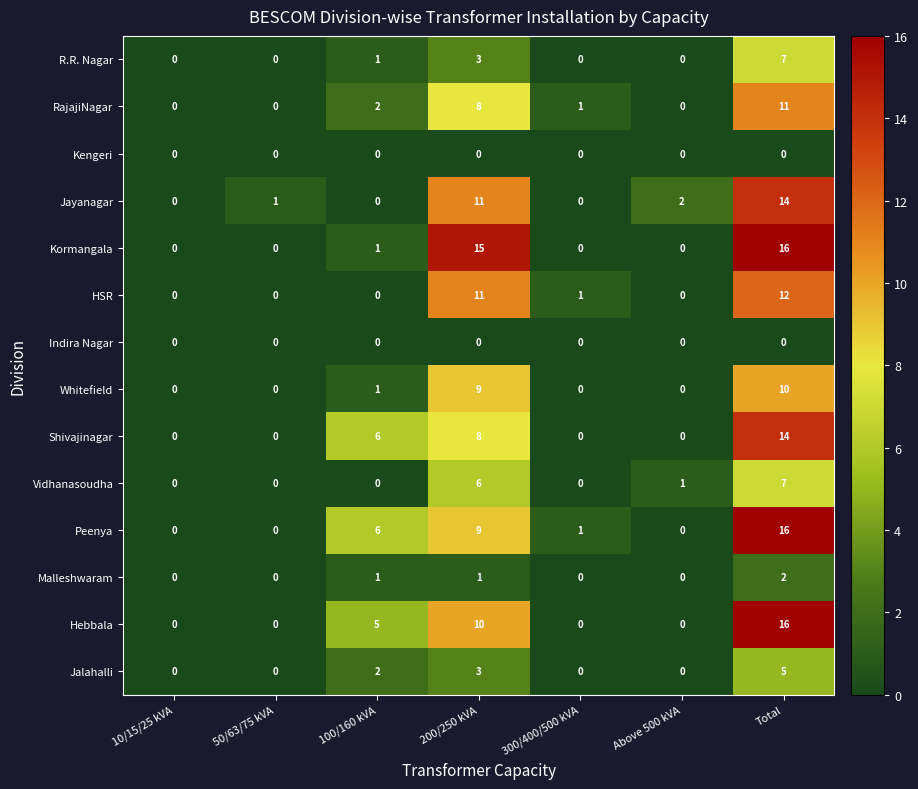

At which label is Whitefield closest to 5?

100/160 kVA